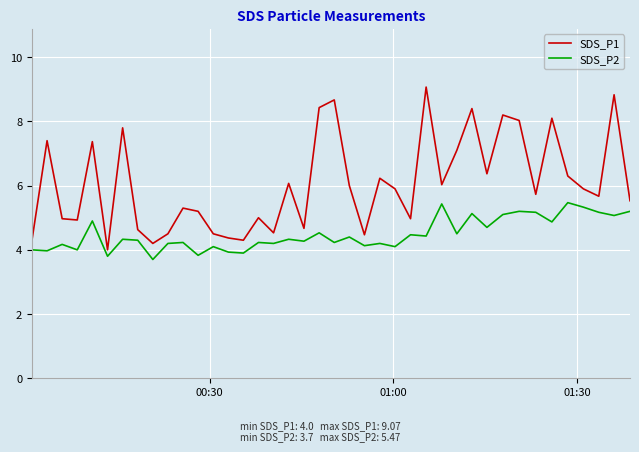

What is the maximum value shown in the chart?

9.1